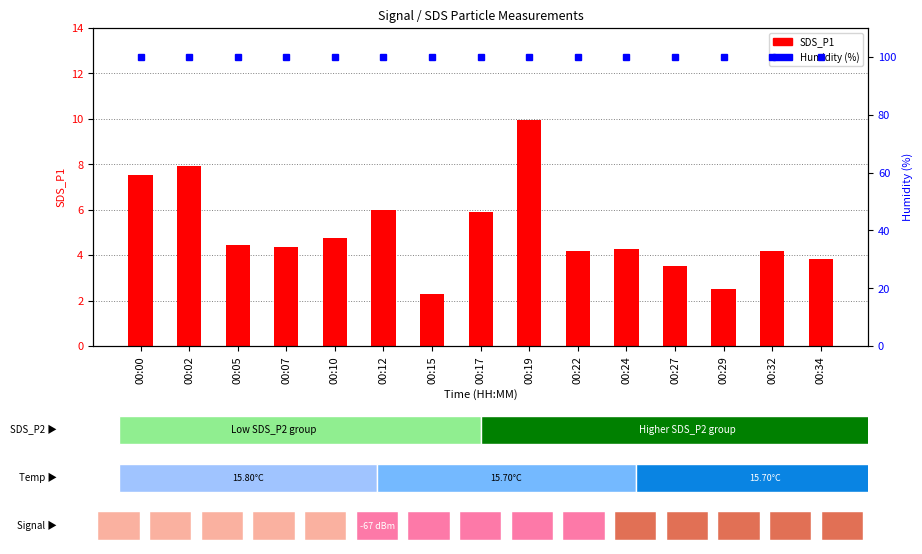

What is the spread (max minus min) of values at 00:12?

93.9